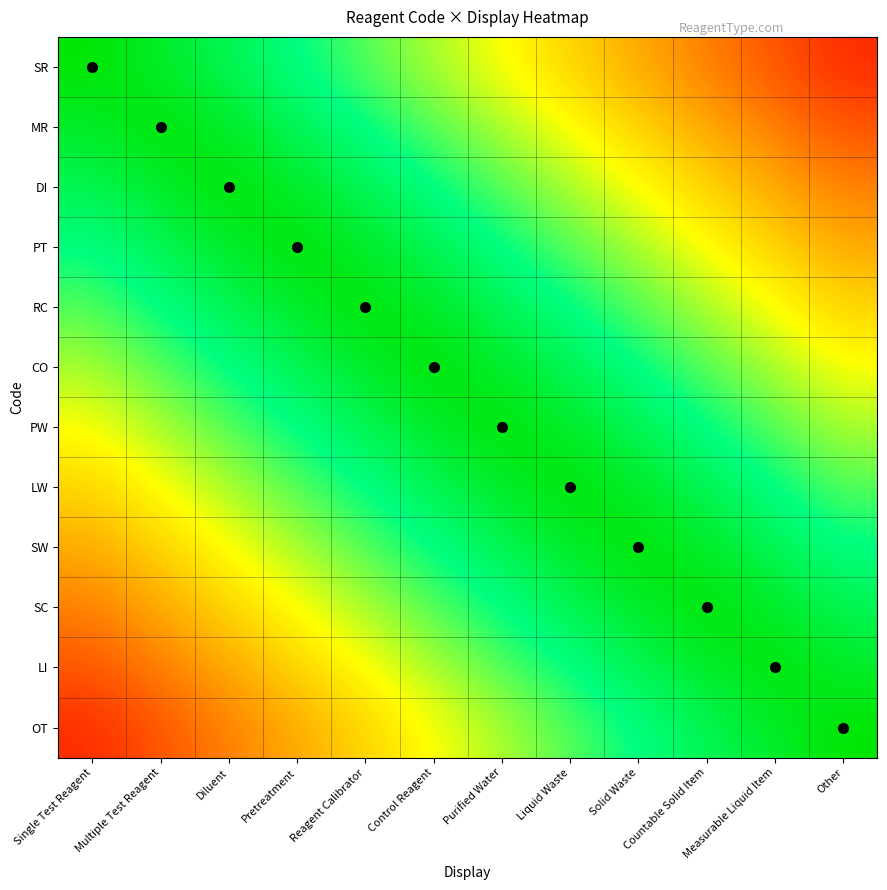

What is the total value across all series at Pretreatment?

8.5